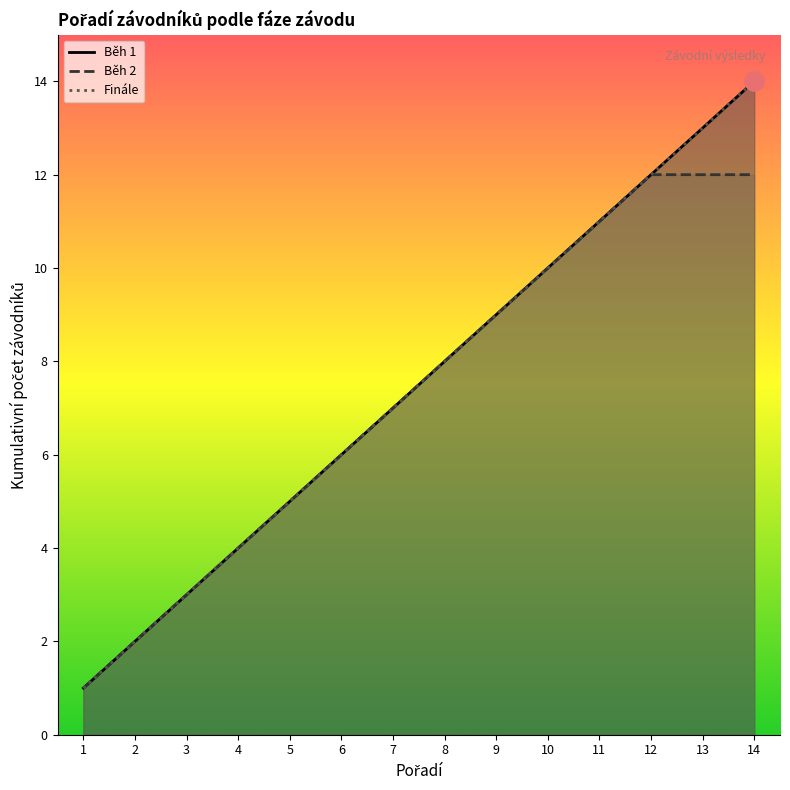

What is the average value of the Finále series?

8